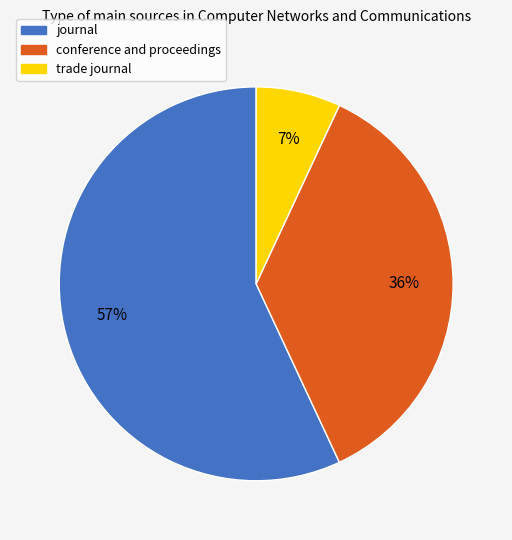

Which category has the smallest portion of the pie?

trade journal